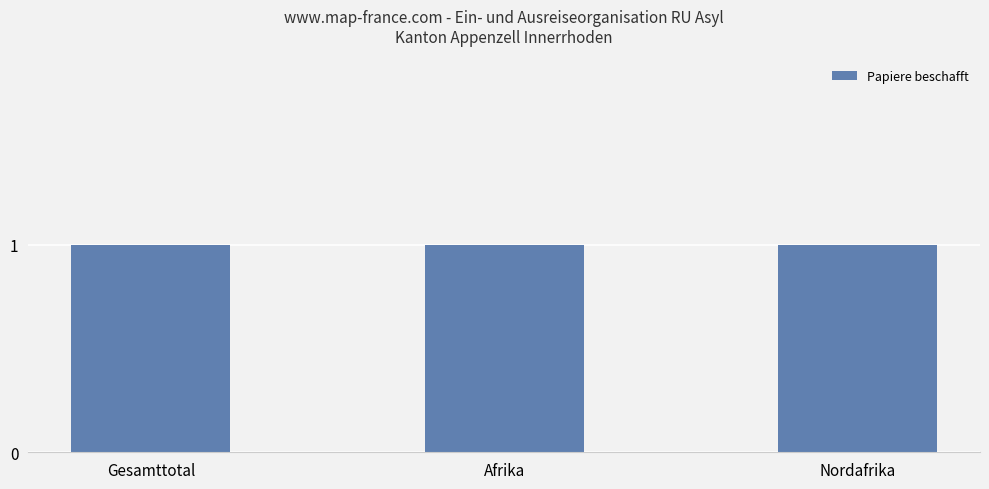

Which label corresponds to the largest value in the chart?

Gesamttotal